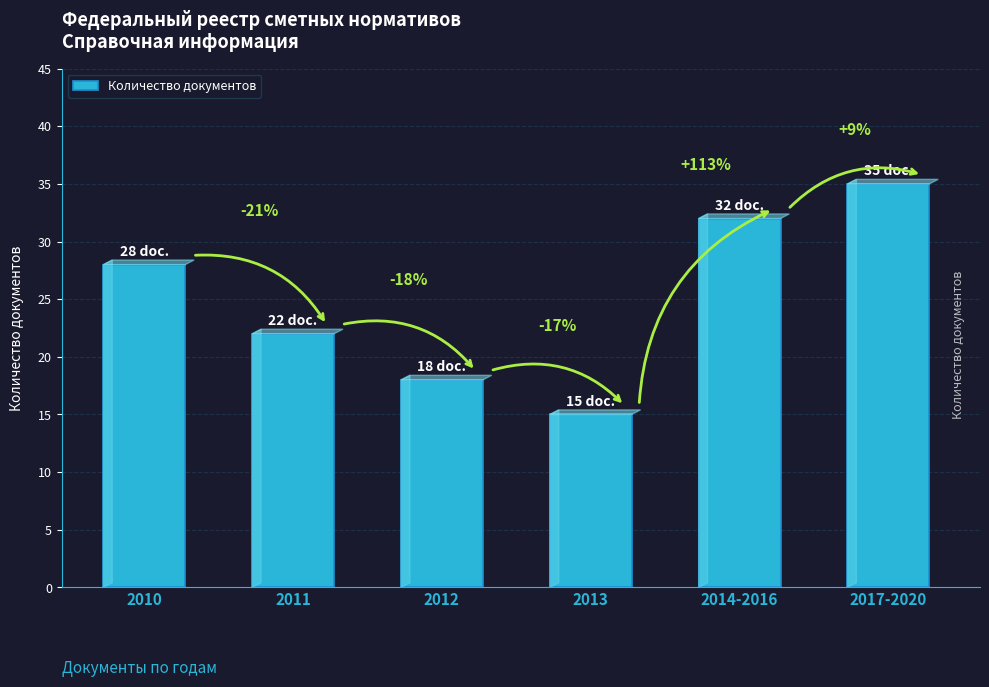

How many bars are there in total?

6